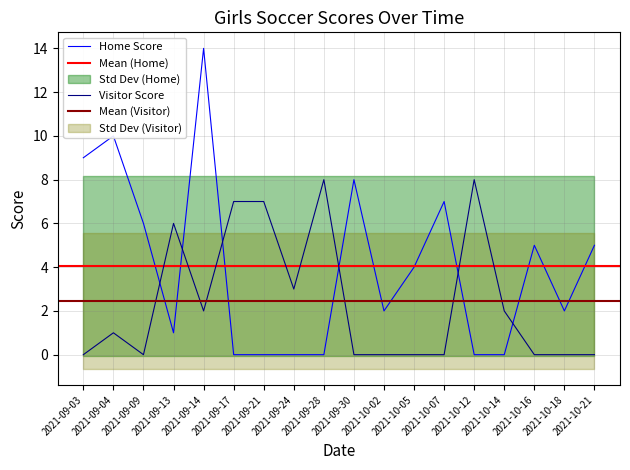

Count the number of categories in the chart.

18